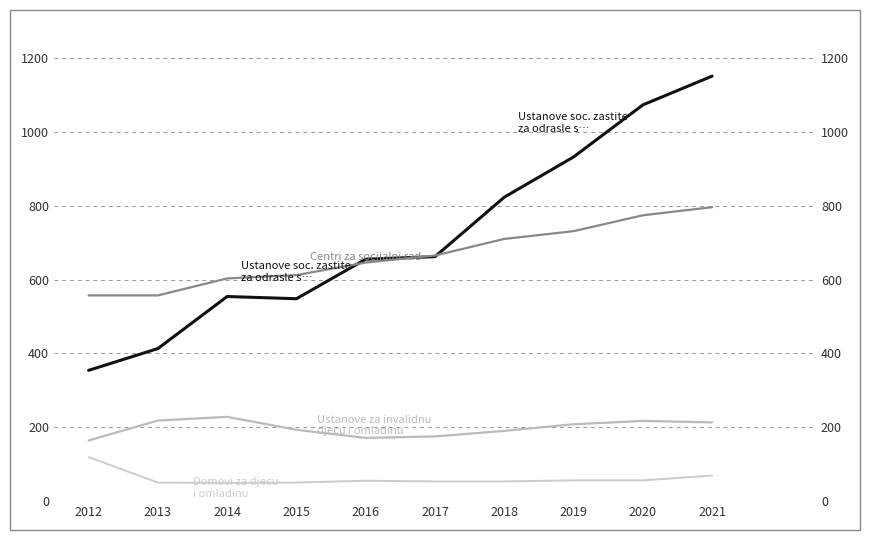

At which category is the sum across all series the highest?

2021